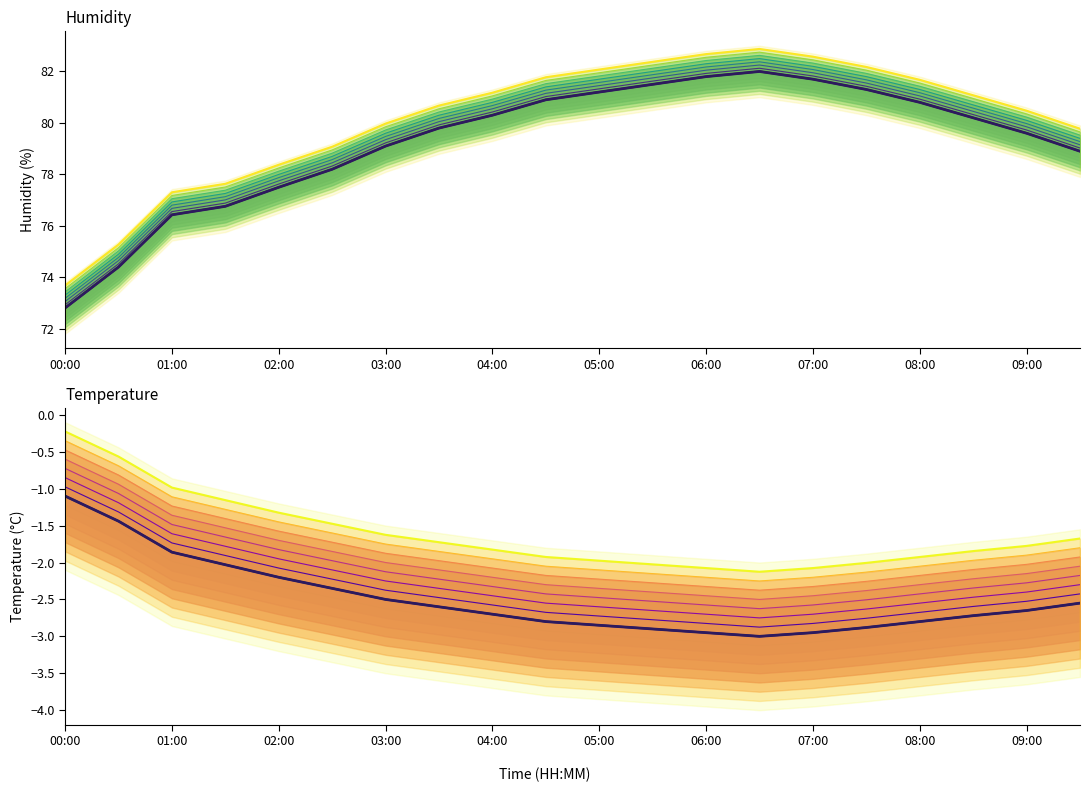

True or false: center and line_0 intersect in this chart.

False